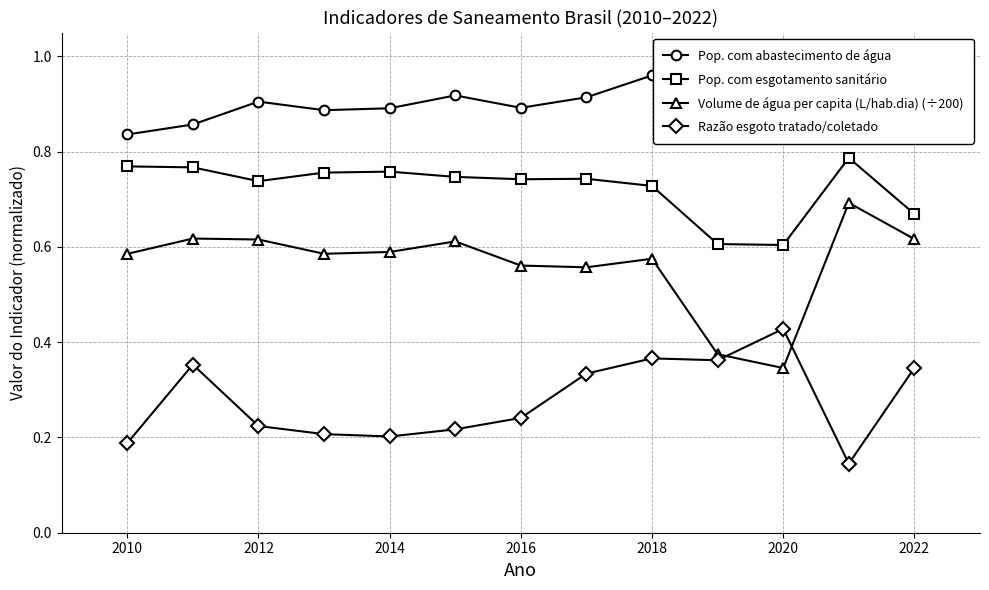

How many Razão esgoto tratado/coletado values are between 0 and 1?

13